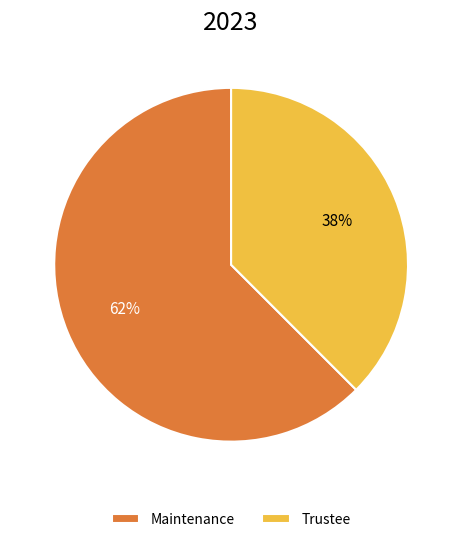

Does Maintenance account for over 50% of the chart?

Yes